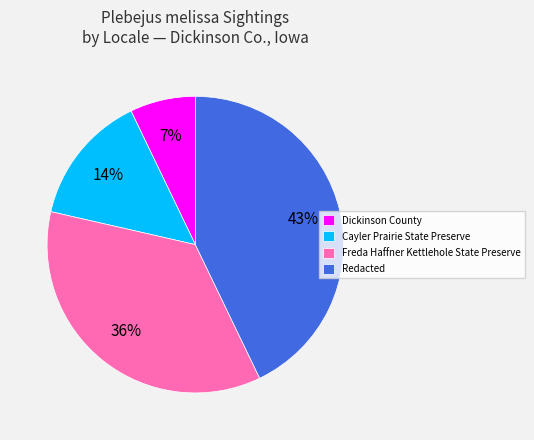

Between Freda Haffner Kettlehole State Preserve and Dickinson County, which is larger?

Freda Haffner Kettlehole State Preserve